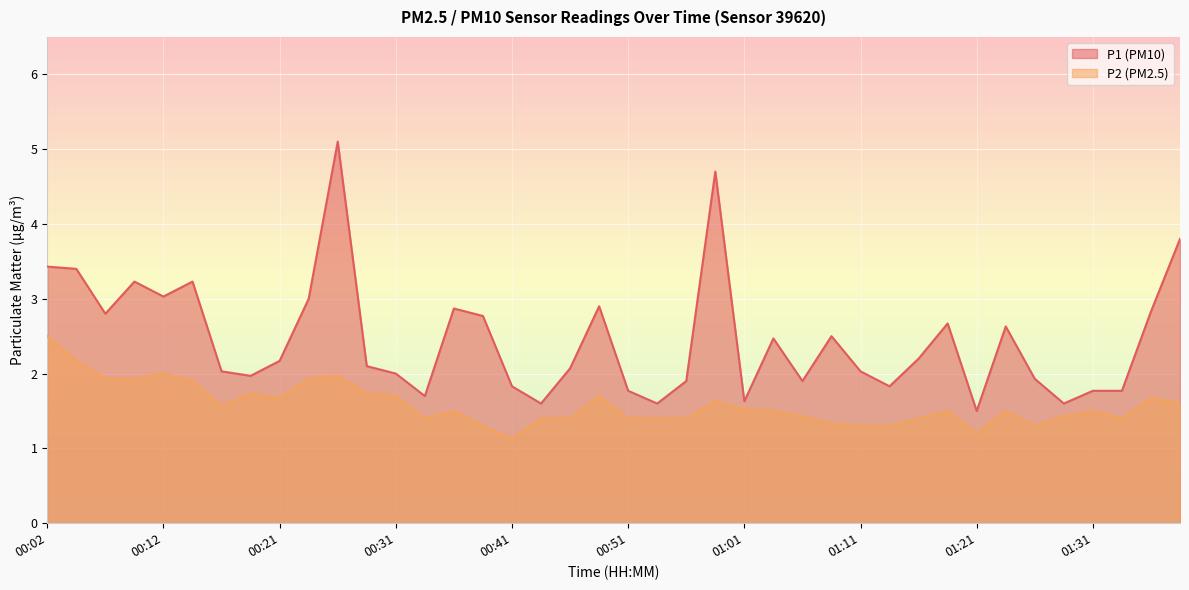

True or false: P2 has a value of 1.5 at 01:18.

True